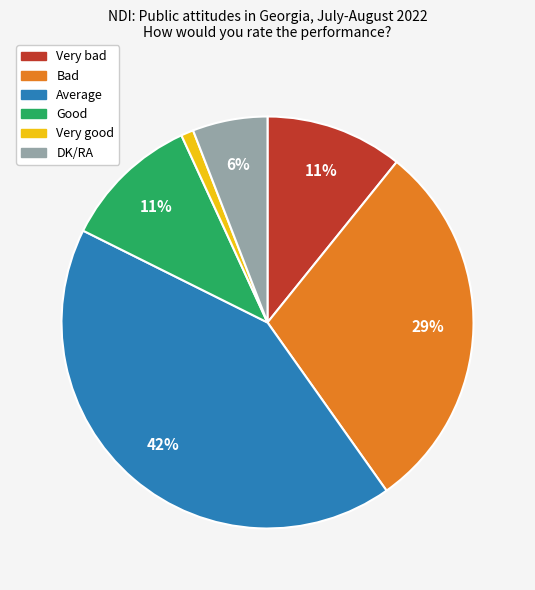

What is the smallest slice in the pie chart?

Very good